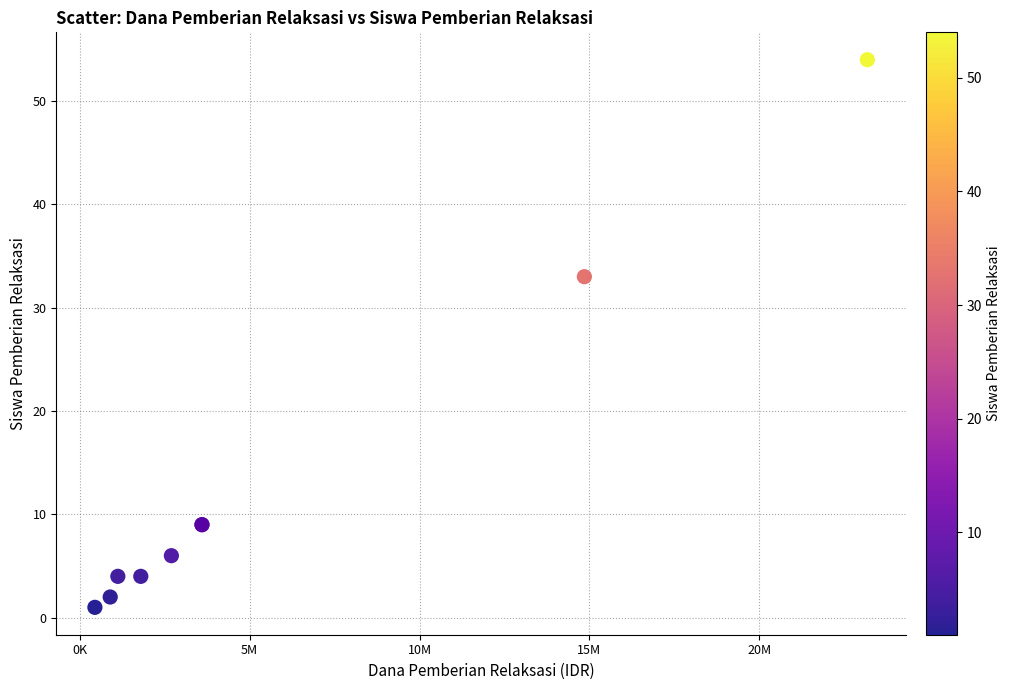

What Y value in the scatter plot is closest to 27?

33